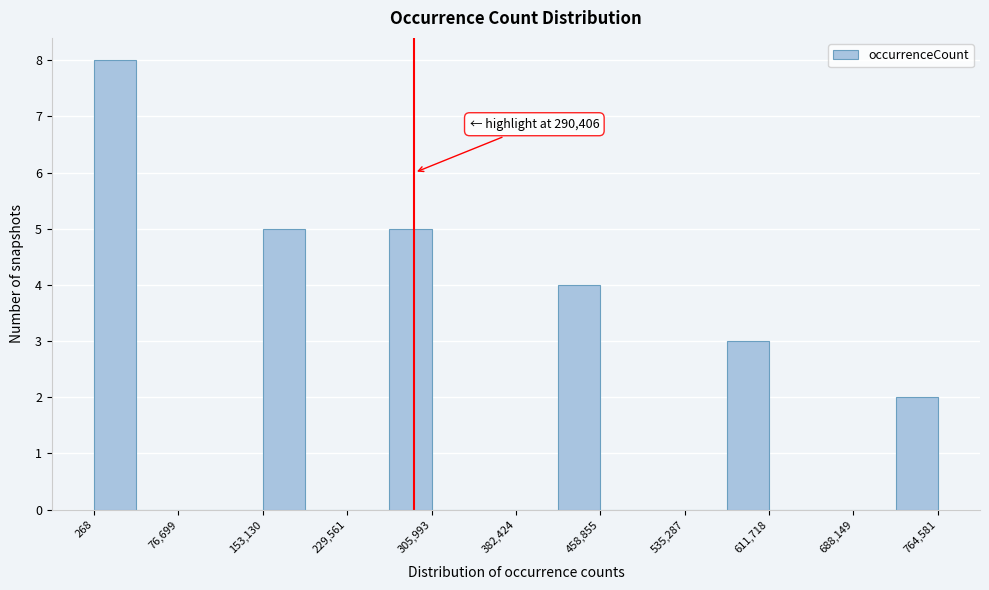

Read against the x-axis, roughly where is the centre of the tallest bar?

20000